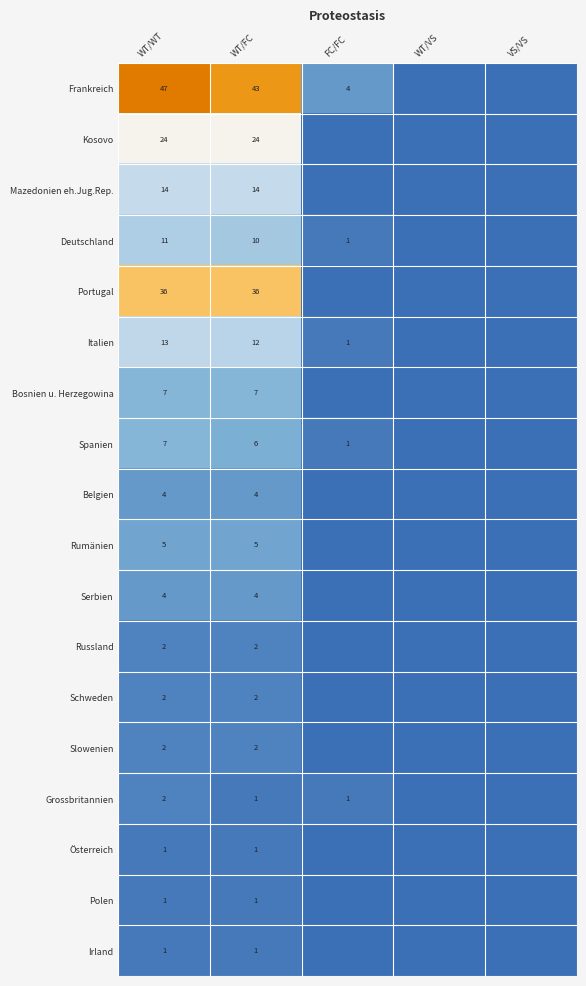

What is the sum of the Grossbritannien values at WT/FC and WT/WT?

3